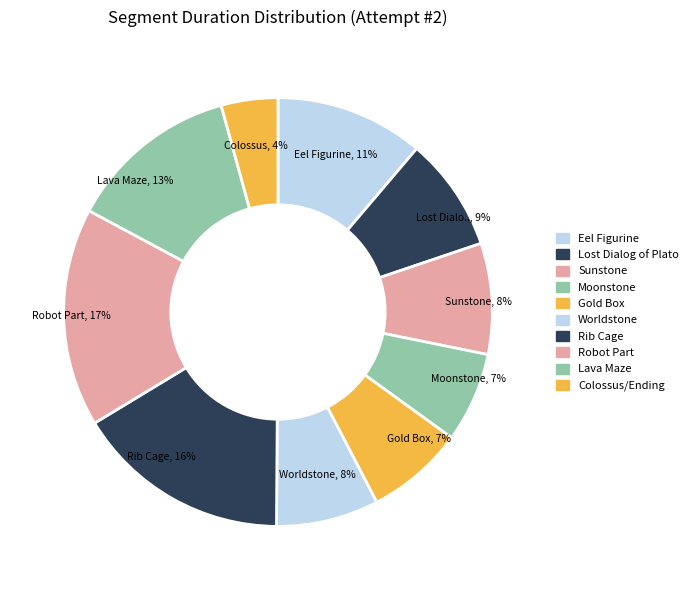

To the nearest percent, what portion does Eel Figurine represent?

11%